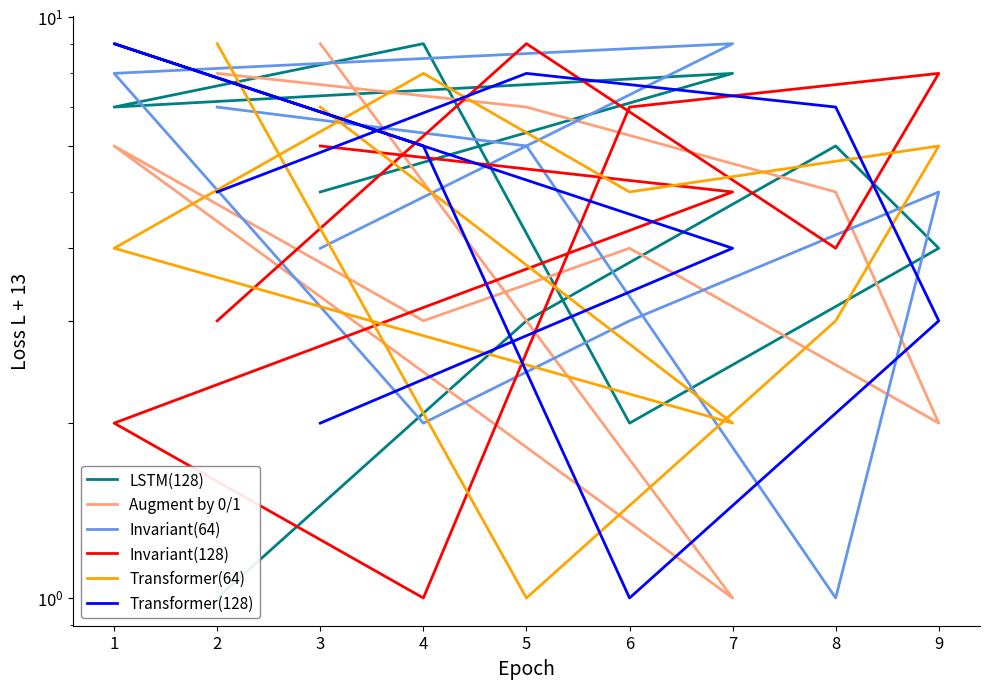

Is this an area chart (filled region under the line)?

No